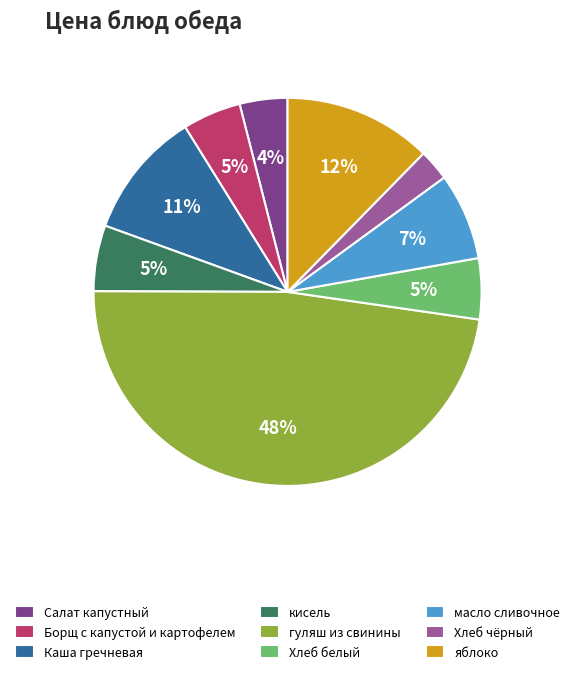

Between Хлеб белый and Хлеб чёрный, which is larger?

Хлеб белый